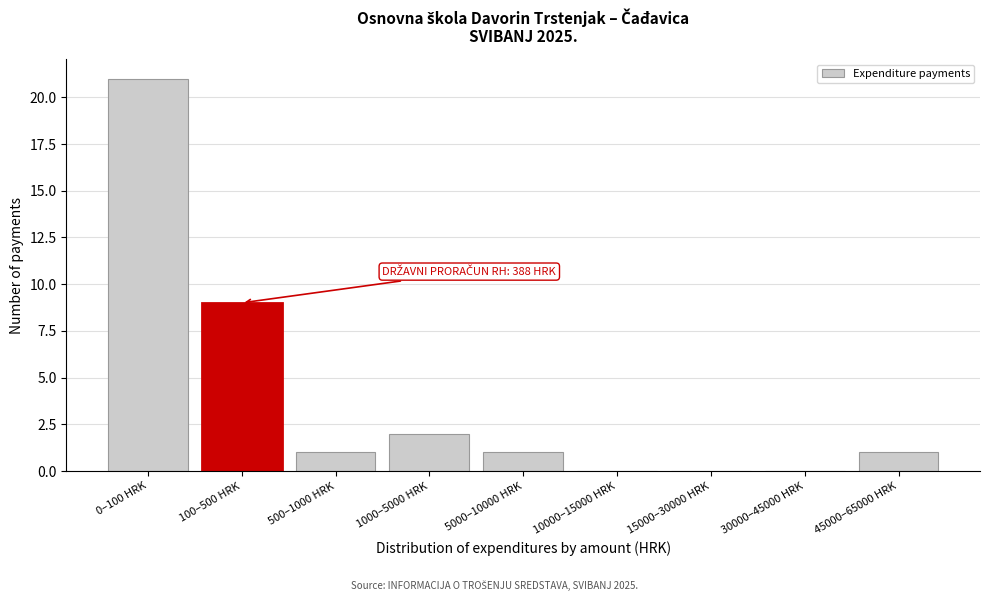

Reading right to left, extract all data points from this chart.

45000–65000 HRK=1	30000–45000 HRK=0	15000–30000 HRK=0	10000–15000 HRK=0	5000–10000 HRK=1	1000–5000 HRK=2	500–1000 HRK=1	100–500 HRK=9	0–100 HRK=21